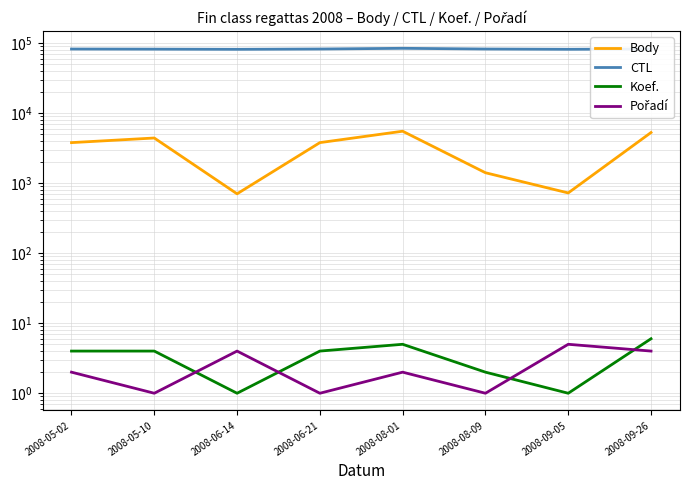

At which category does the chart reach its peak across all series?

2008-08-01